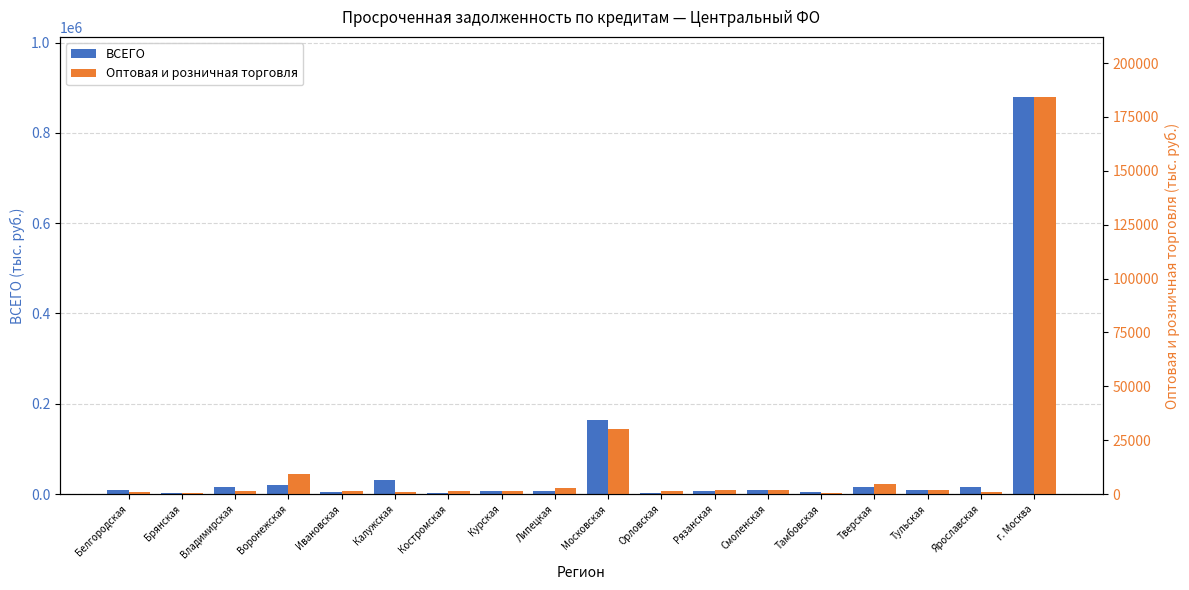

What is the difference between the Оптовая и розничная торговля values at г. Москва and Липецкая?

181810